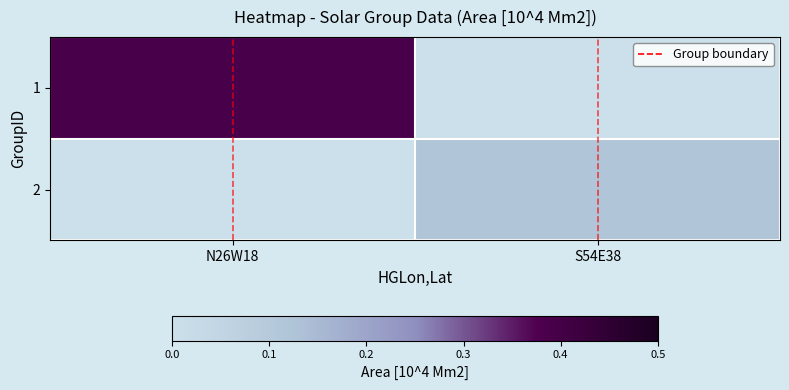

At which category does the chart reach its minimum across all series?

S54E38